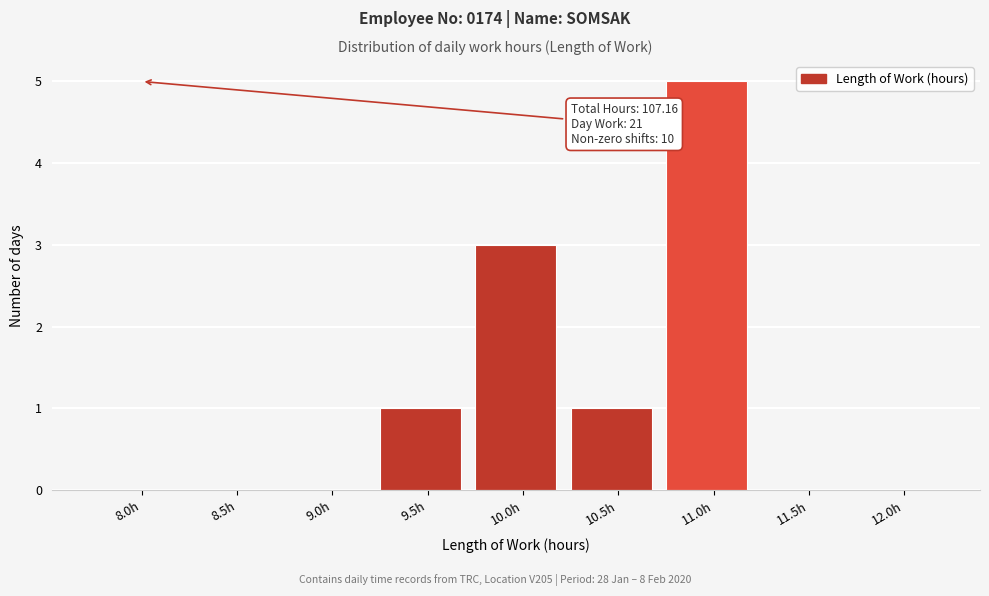

Reading left to right, what are all the values shown in this chart?

8.0h=0	8.5h=0	9.0h=0	9.5h=1	10.0h=3	10.5h=1	11.0h=5	11.5h=0	12.0h=0